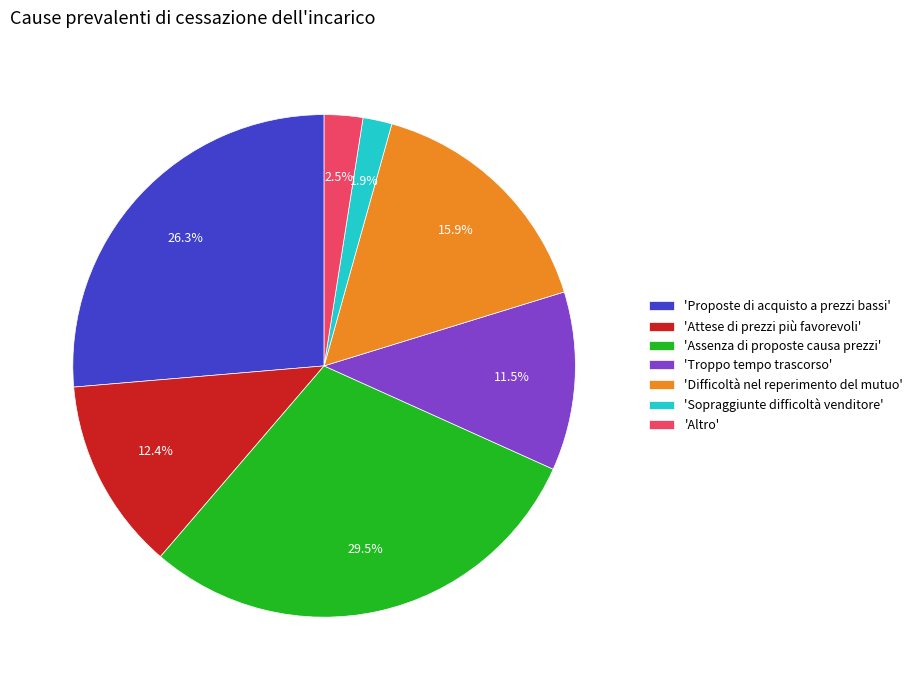

Count the number of slices in the pie.

7